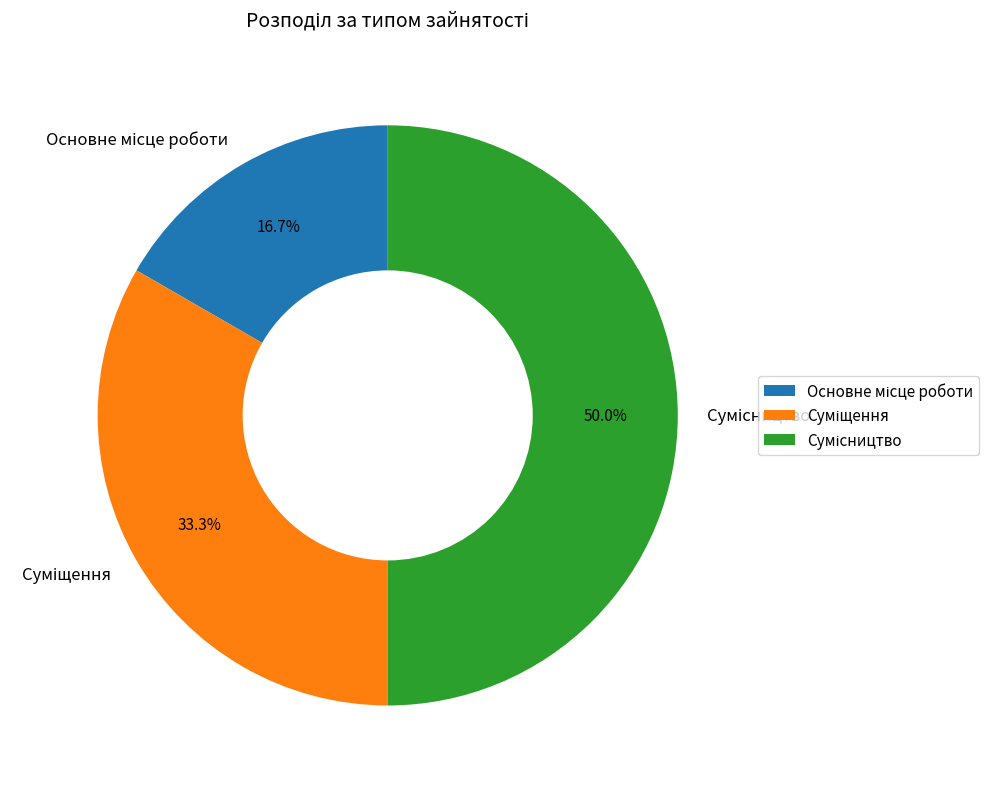

To the nearest percent, what portion does Сумісництво represent?

50%